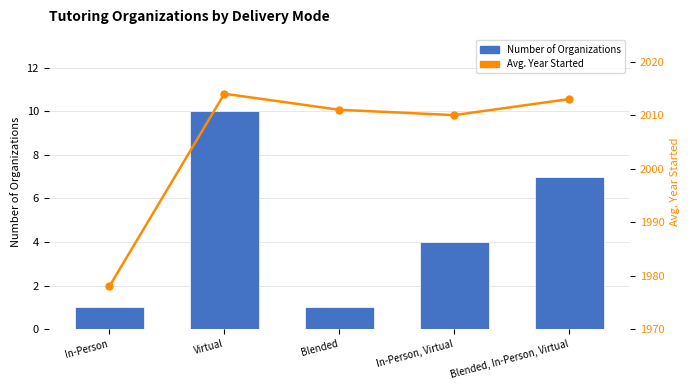

What is the sum of the Avg. Year Started values at In-Person, Virtual and Blended, In-Person, Virtual?

4023